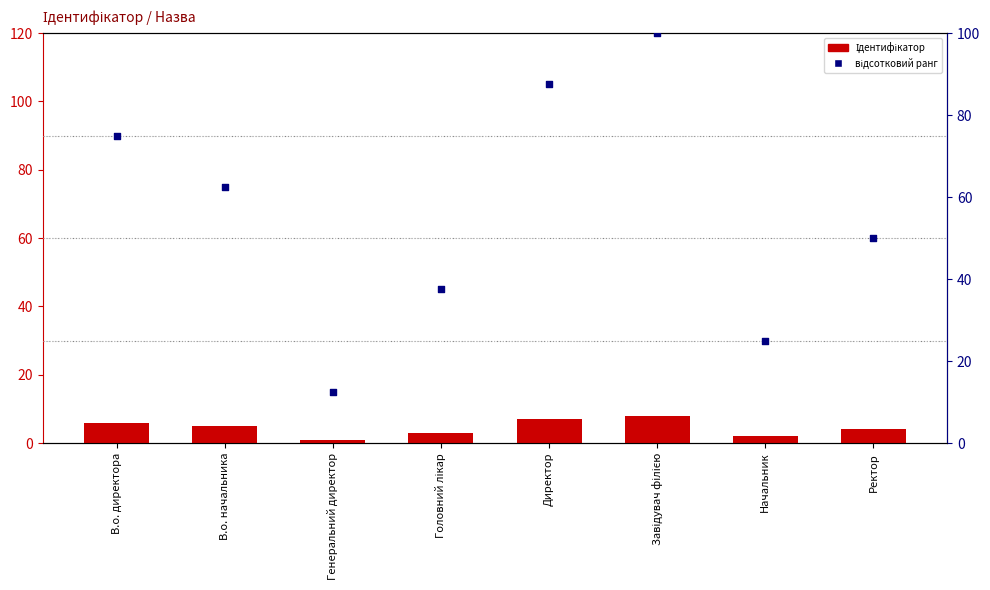

Which series has the largest total across all categories?

відсотковий ранг